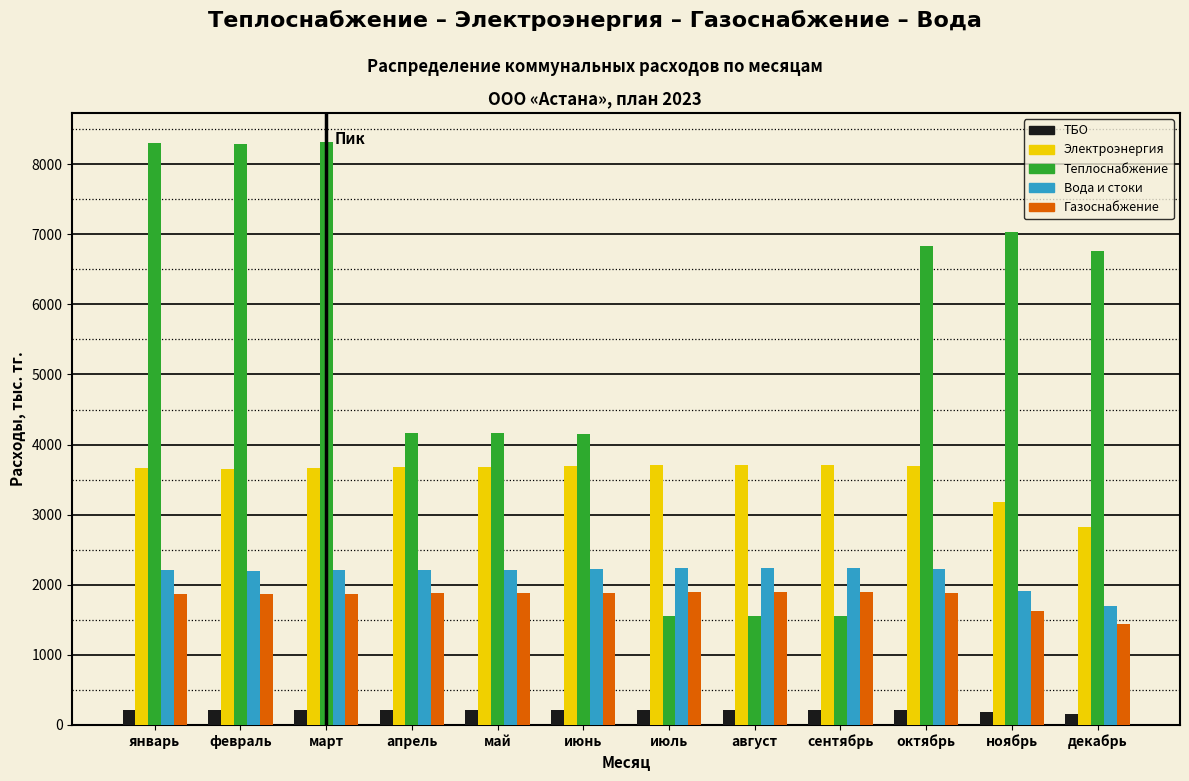

Is it true that Вода и стоки equals 1229.4 at апрель?

False